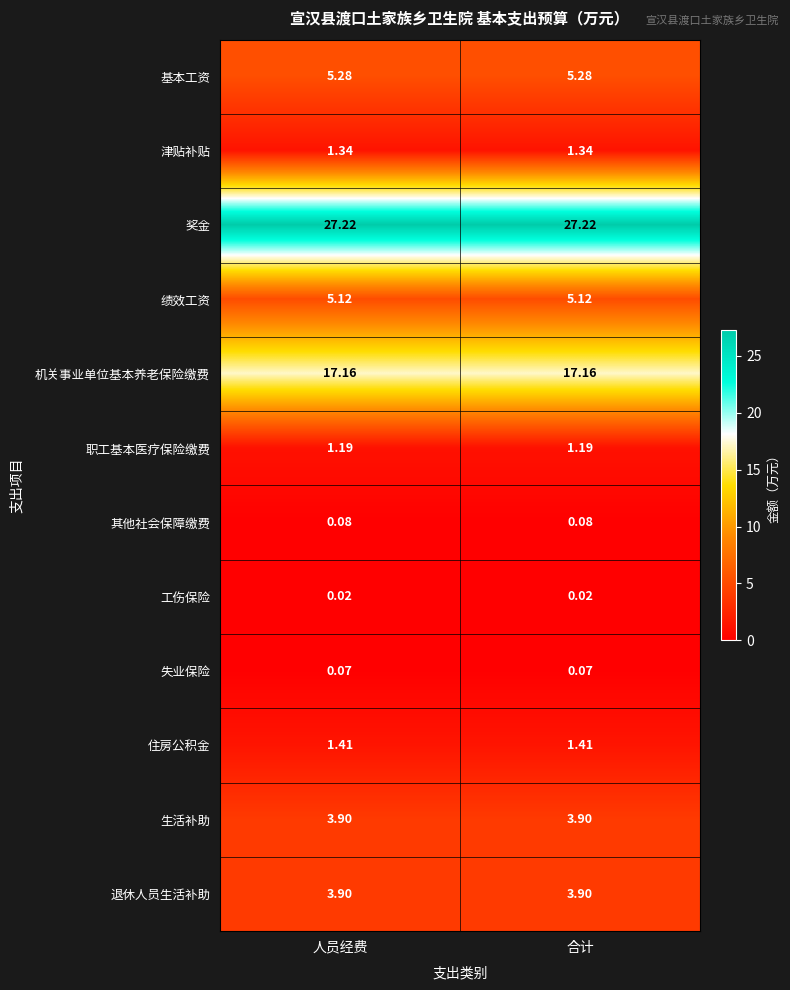

Is the value of 失业保险 at 合计 greater than the value of 工伤保险 at 合计?

Yes